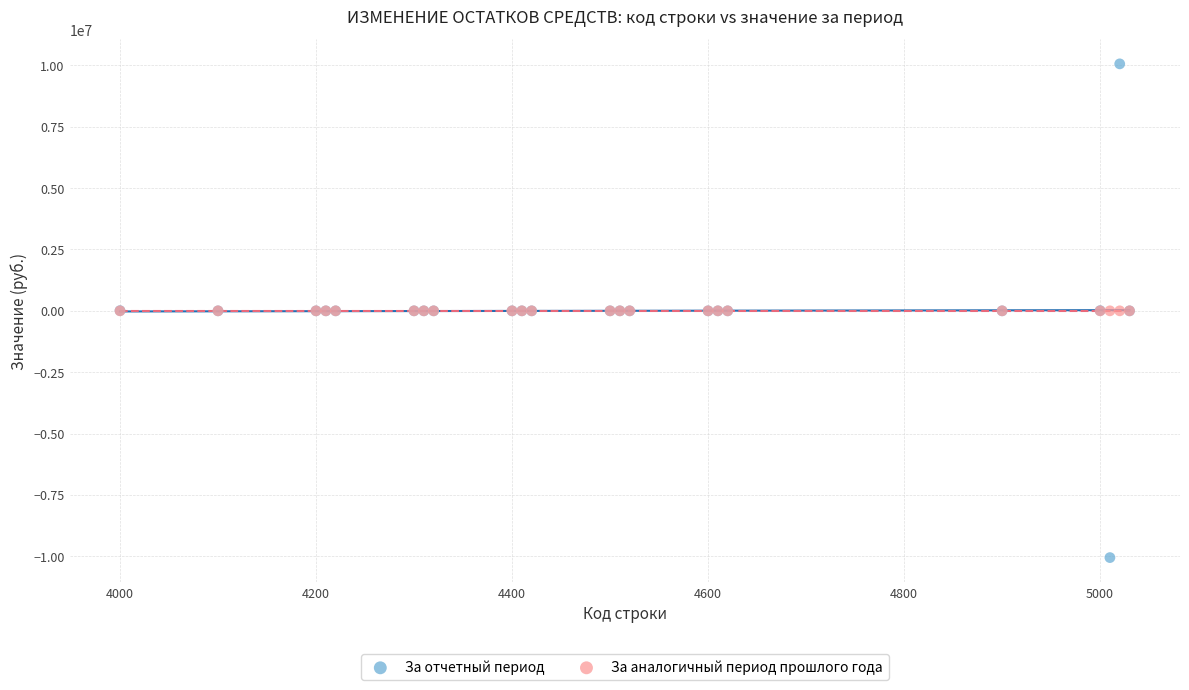

Which series contains the highest Y value?

За отчетный период